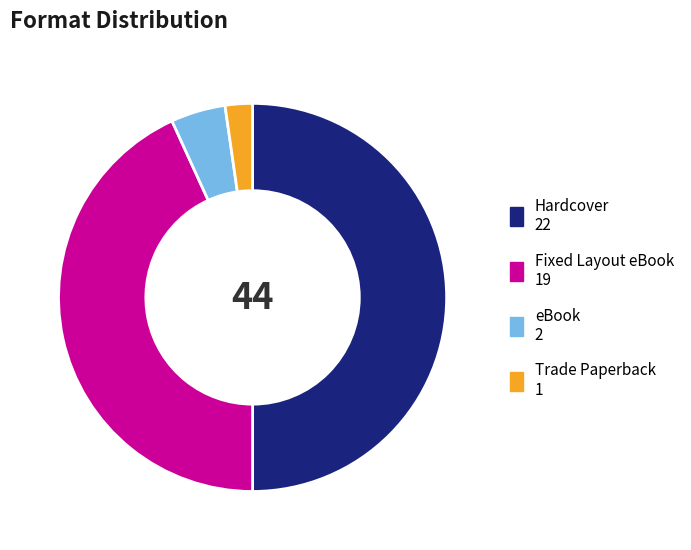

What is the smallest slice in the pie chart?

Trade Paperback